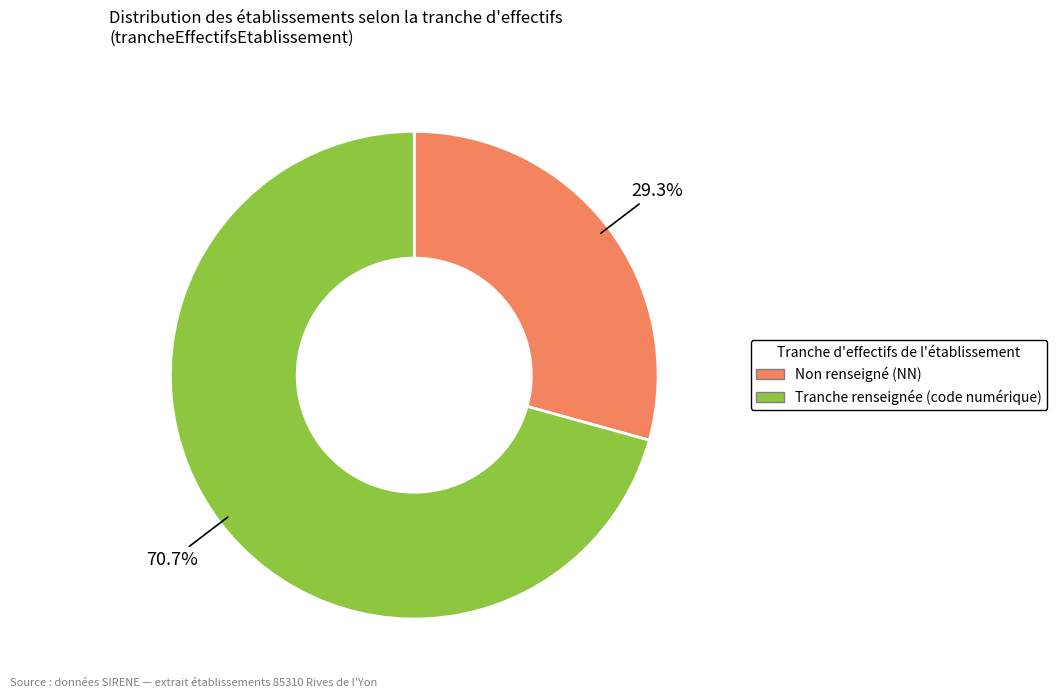

Does any single category account for the majority?

Yes